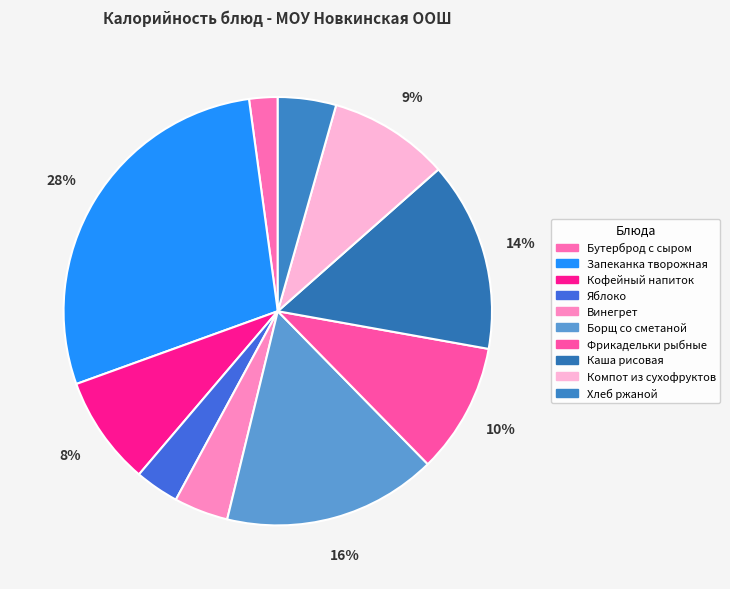

How many segments does this pie chart have?

10